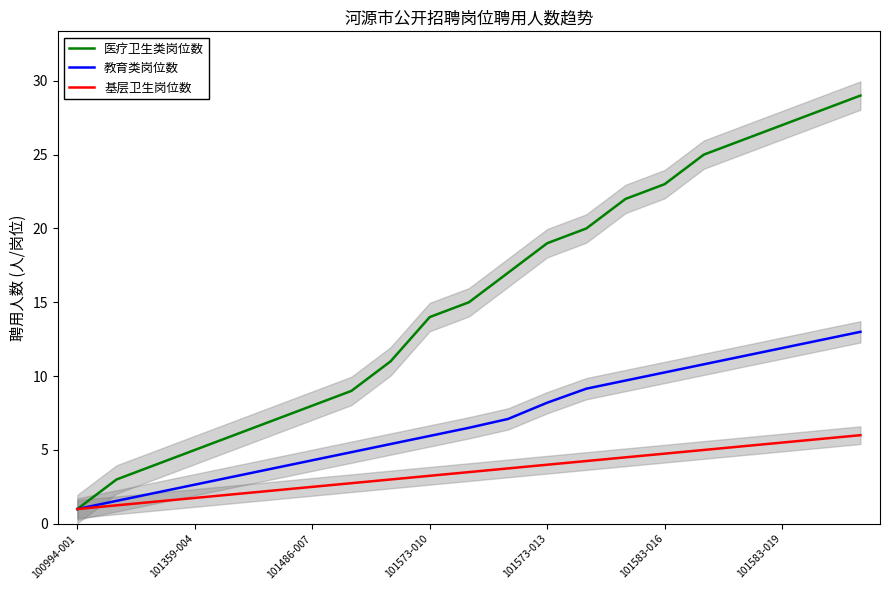

True or false: 医疗卫生类岗位数 and 基层卫生岗位数 intersect in this chart.

False